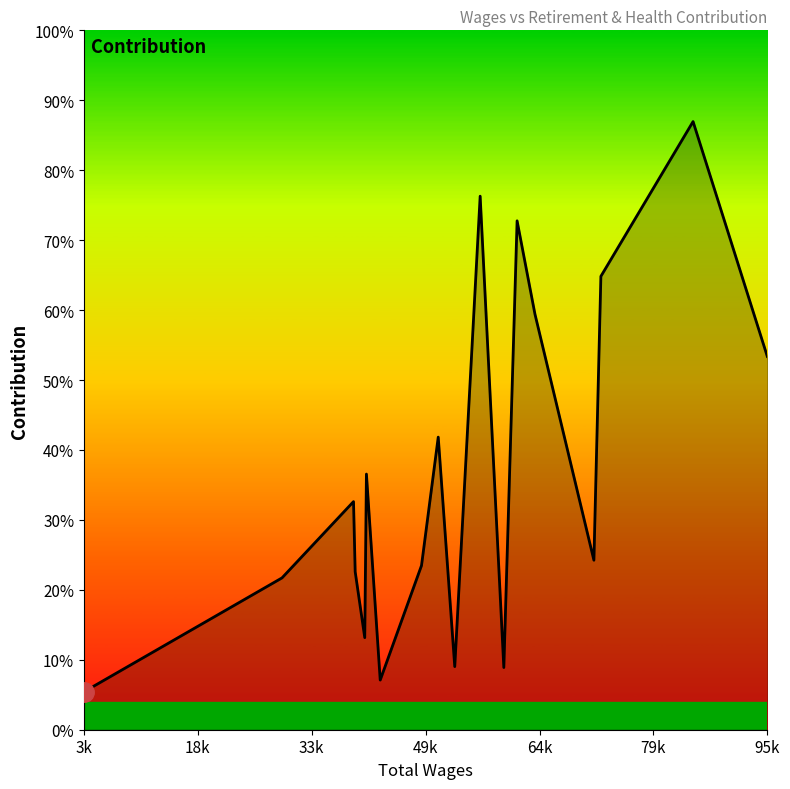

How many points are lower than both their immediate neighbors (excluding endpoints)?

5